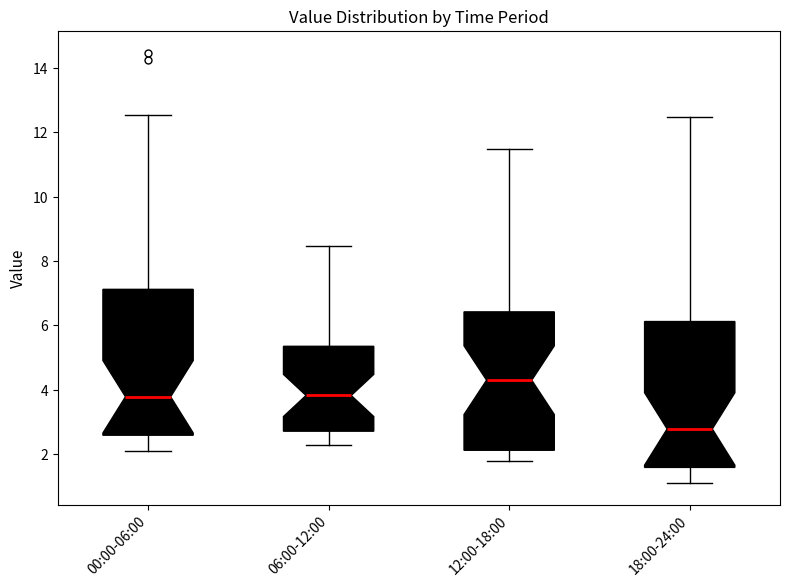

Which box has the highest median line?

12:00-18:00